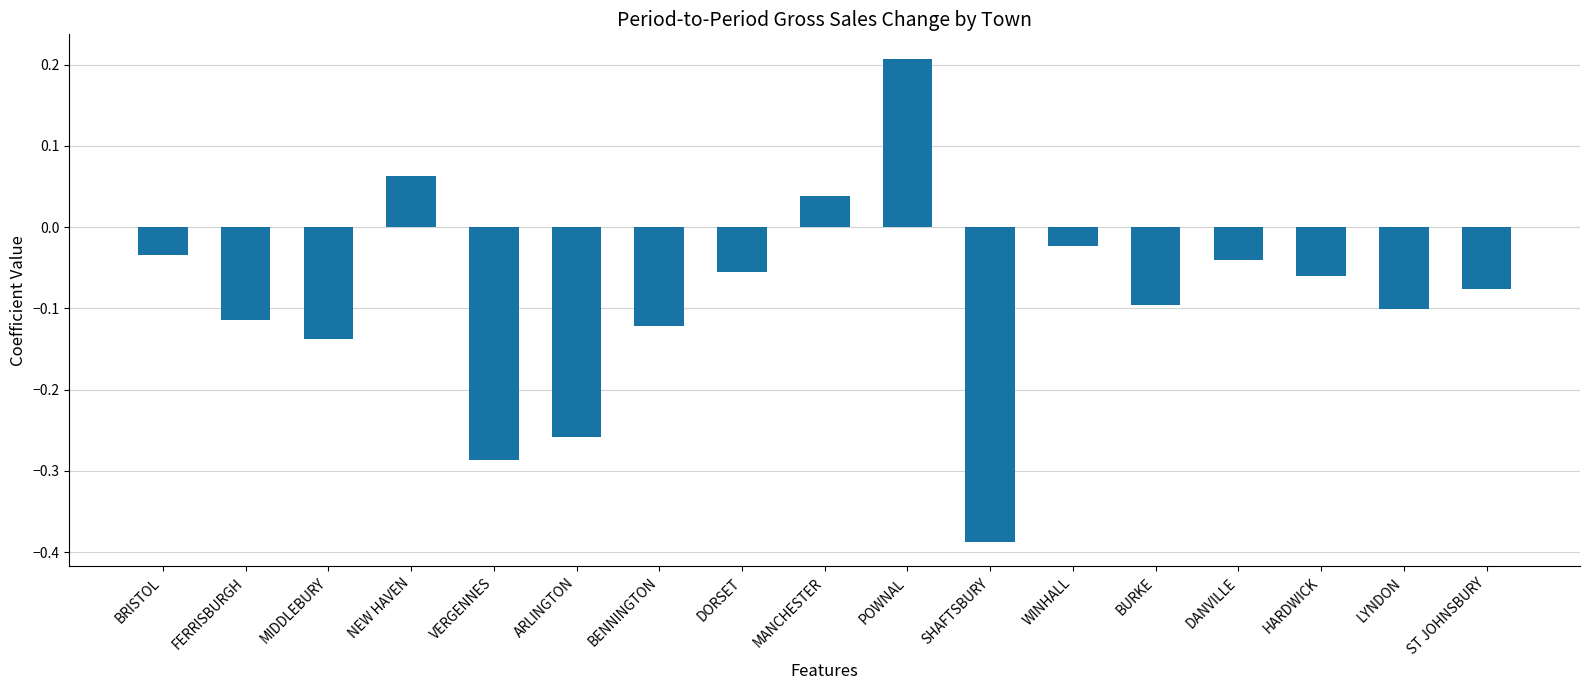

The chart shows a value of -0.0 at BENNINGTON. True or false?

False